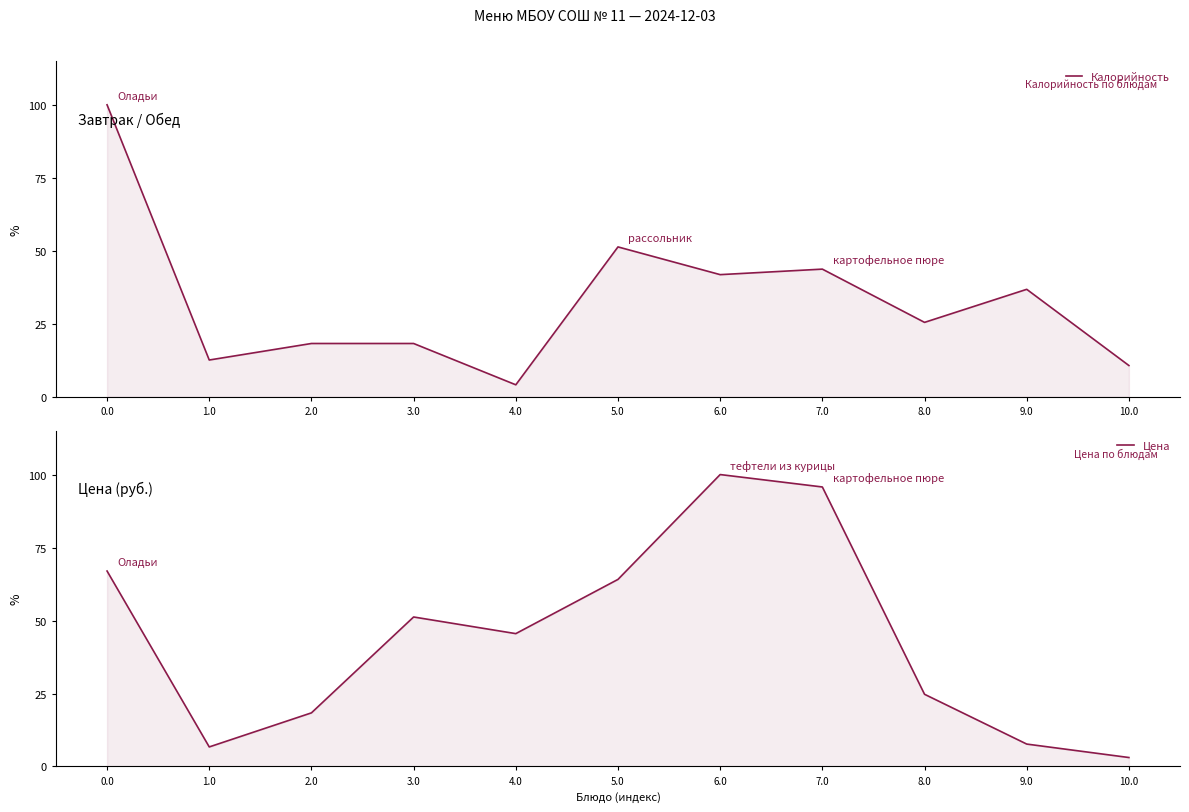

Reading left to right, list all the values displayed in this chart.

Калорийность: 0.0=100.0	1.0=12.6	2.0=18.2	3.0=18.2	4.0=4.1	5.0=51.3	6.0=41.8	7.0=43.7	8.0=25.5	9.0=36.8	10.0=10.7
Цена: 0.0=67.0	1.0=6.7	2.0=18.4	3.0=51.2	4.0=45.5	5.0=64.1	6.0=100.0	7.0=95.7	8.0=24.7	9.0=7.7	10.0=3.1